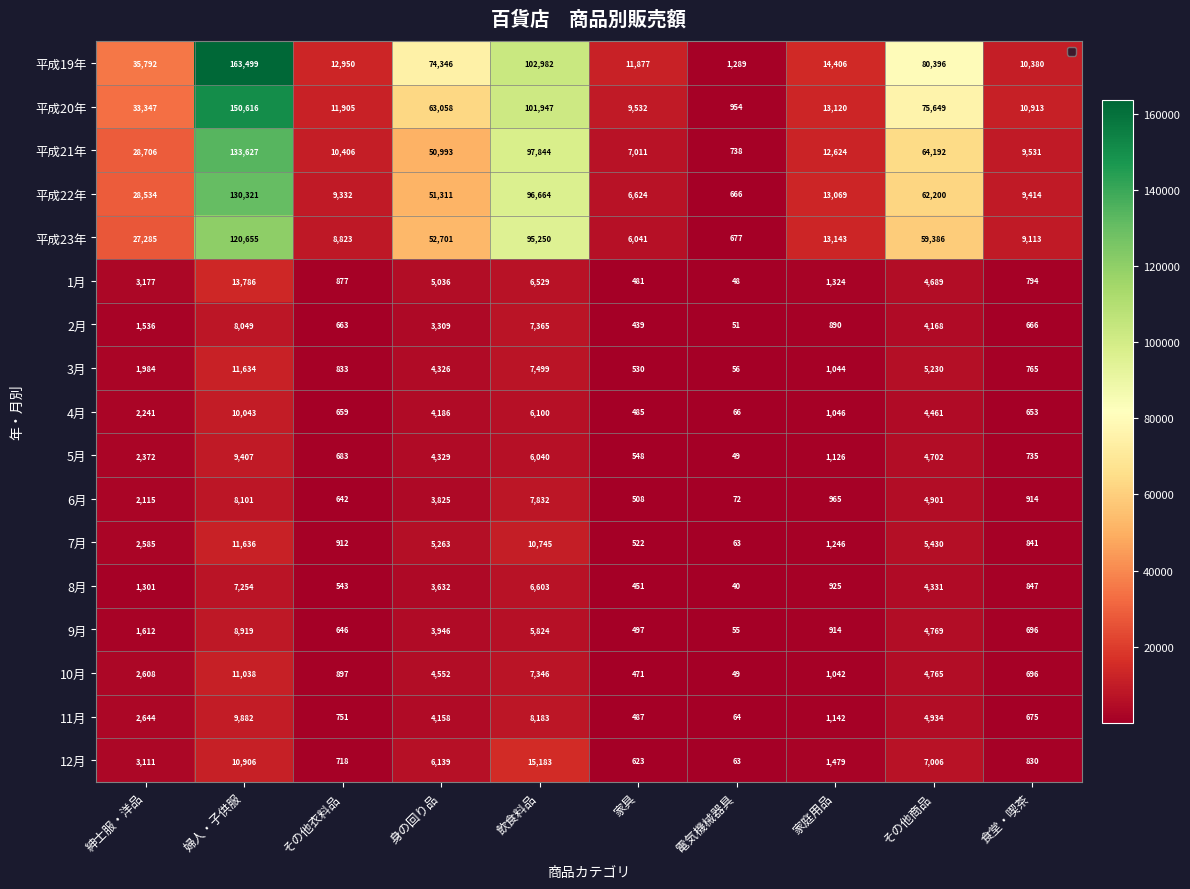

Which series has the largest range (max minus min)?

平成19年